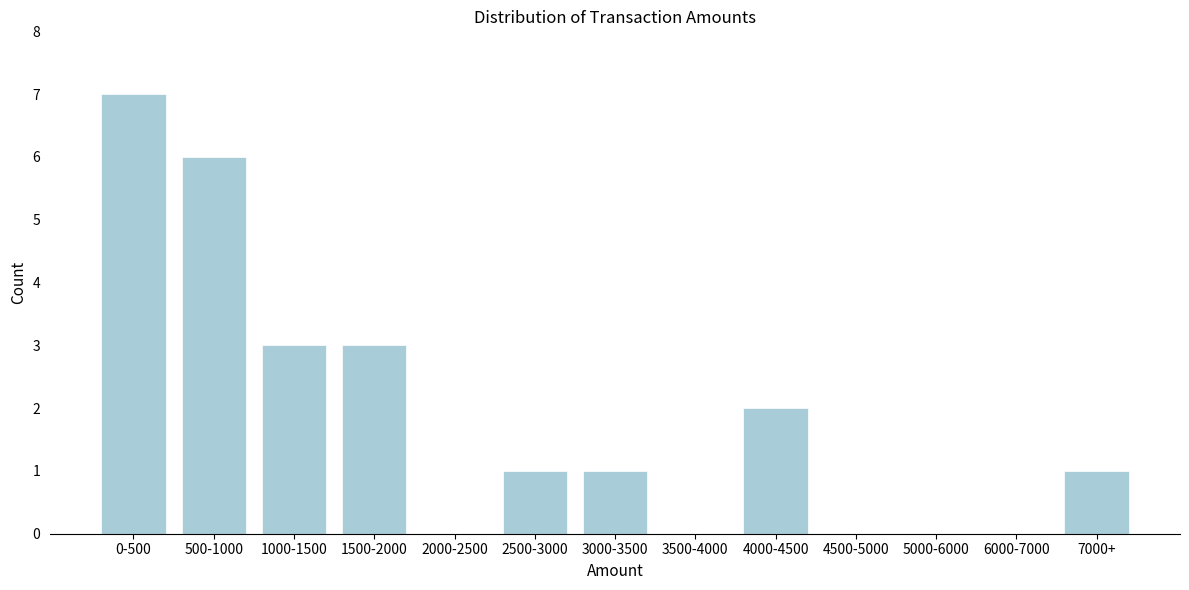

Reading left to right, extract all data points from this chart.

0-500=7	500-1000=6	1000-1500=3	1500-2000=3	2000-2500=0	2500-3000=1	3000-3500=1	3500-4000=0	4000-4500=2	4500-5000=0	5000-6000=0	6000-7000=0	7000+=1